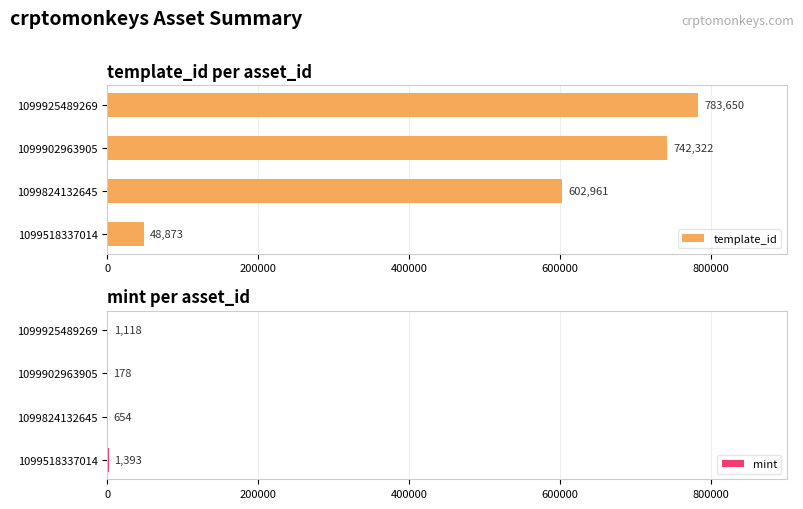

Which category has the highest value in the mint series?

1099518337014